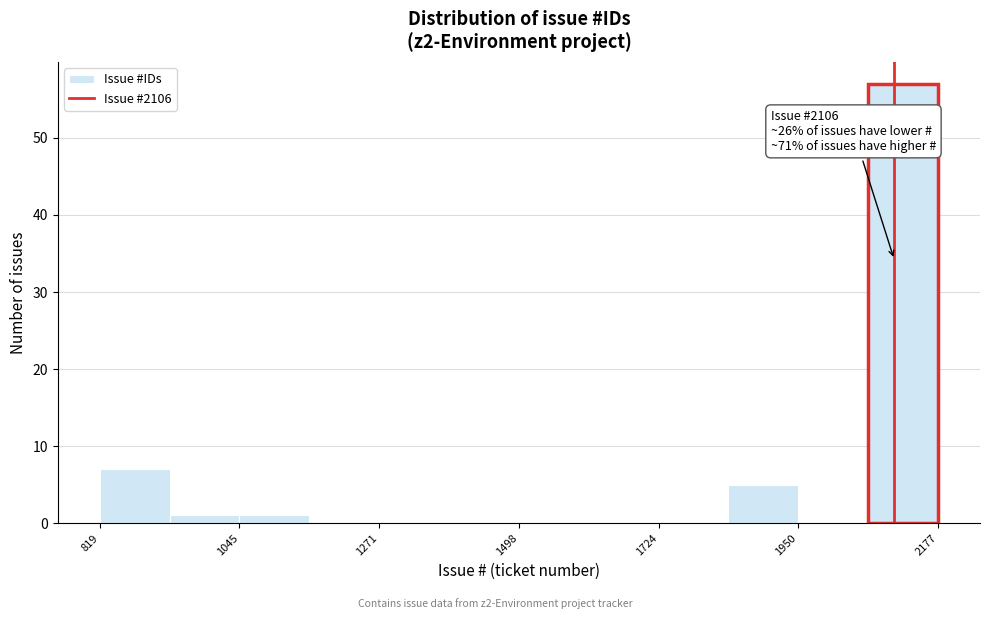

Read against the x-axis, roughly where is the centre of the tallest bar?

2100